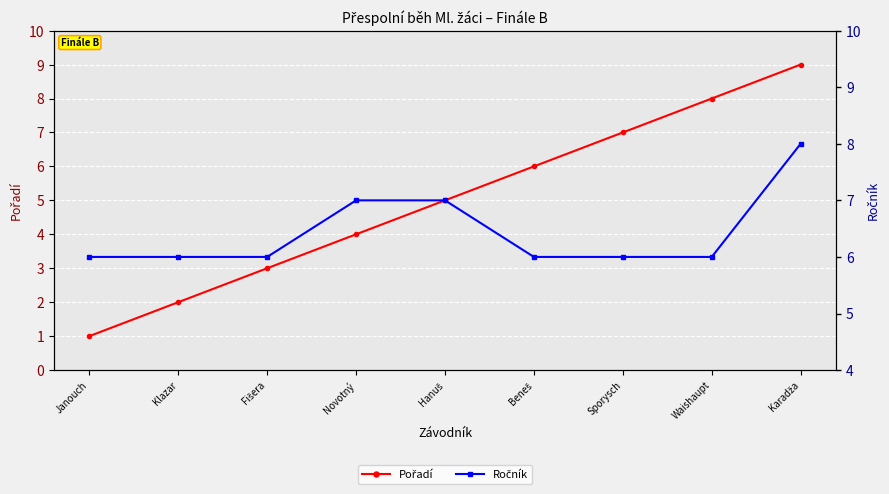

Count the Pořadí values in the range 3 to 7.

5